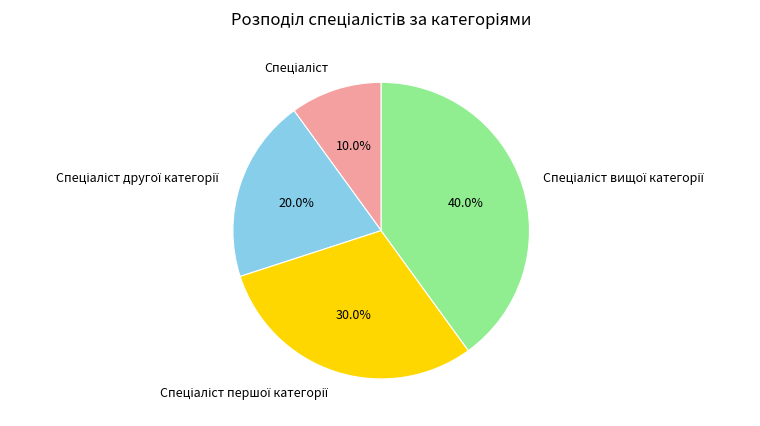

Does any single category account for the majority?

No